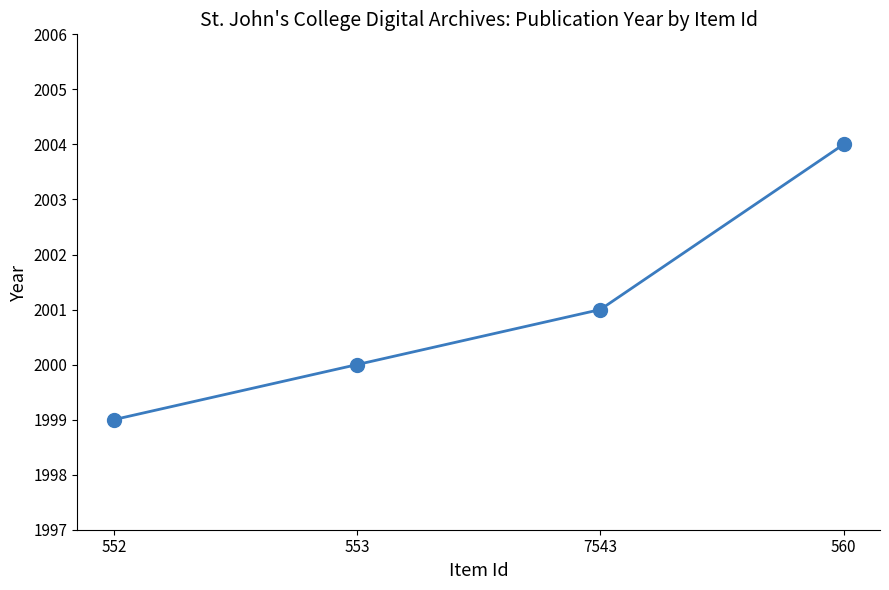

What value does the data have at 552?

1999